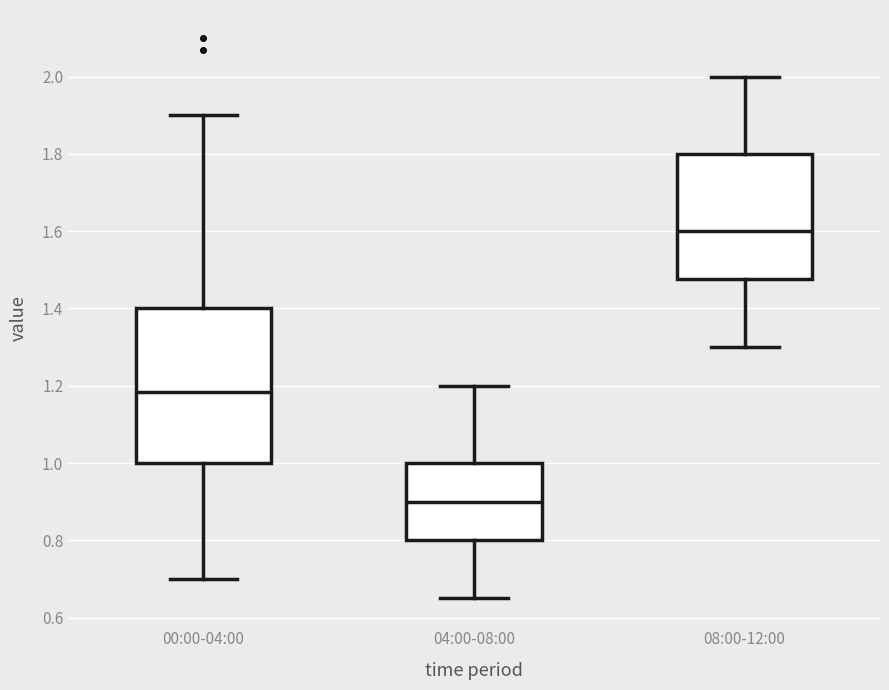

Which box has the lowest median line?

04:00-08:00